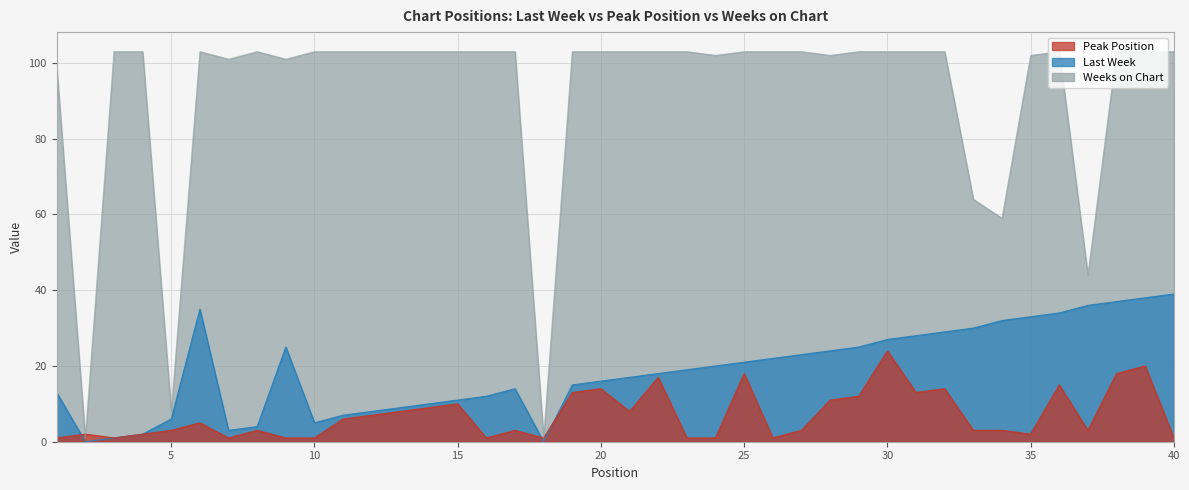

What is the value of the Peak Position point at the 36th from the left?

15